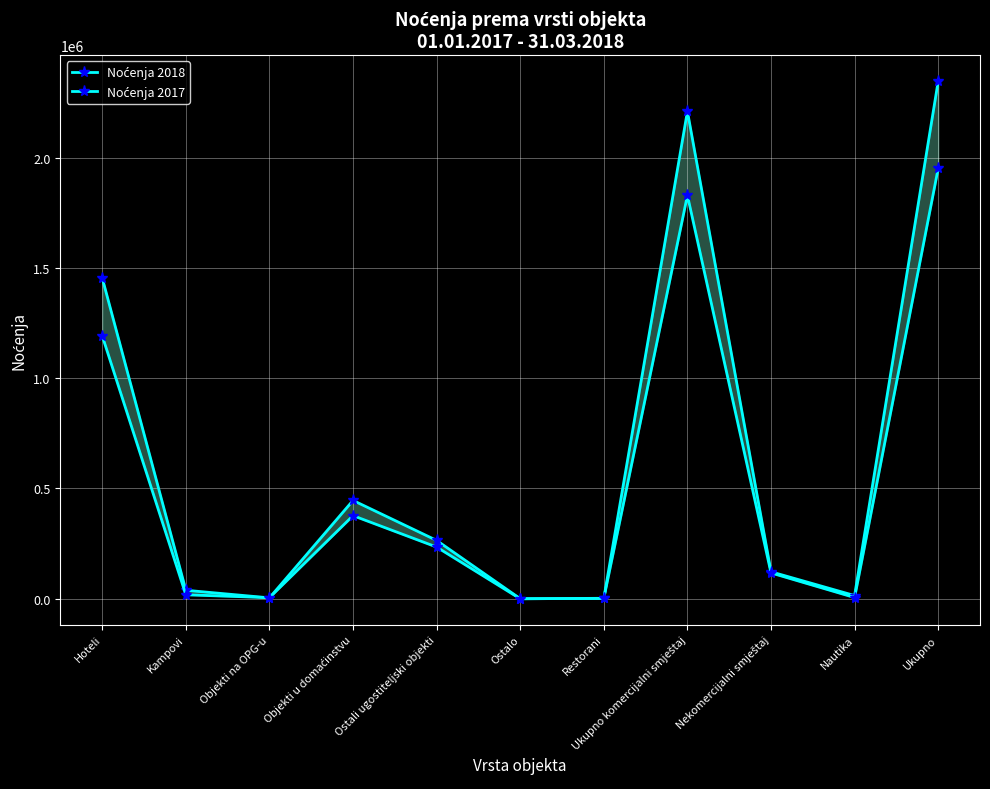

Which category has the highest value in the Noćenja 2018 series?

Ukupno